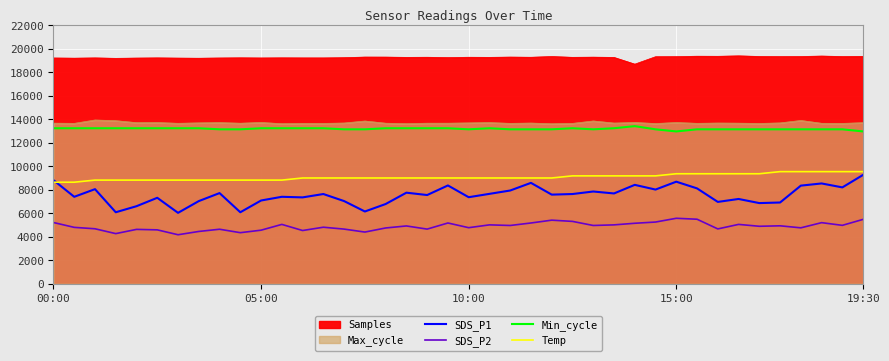

At which category is the sum across all series the highest?

19:30